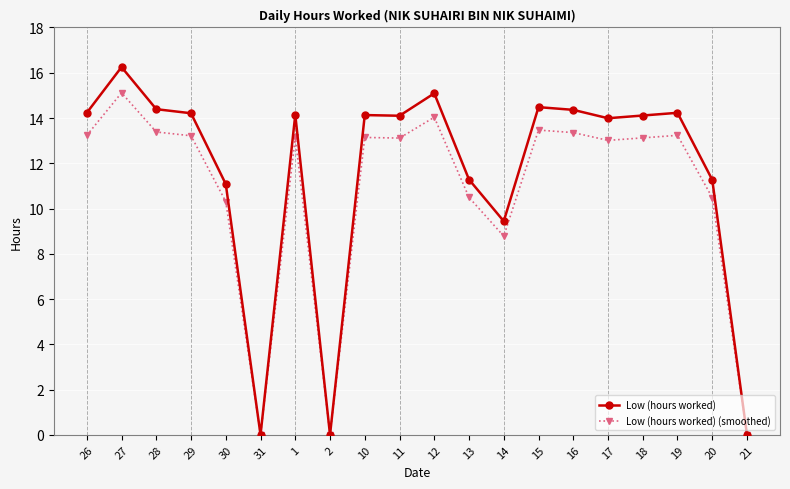

What is the sum of the Low (hours worked) (smoothed) values at 20 and 31?

10.5